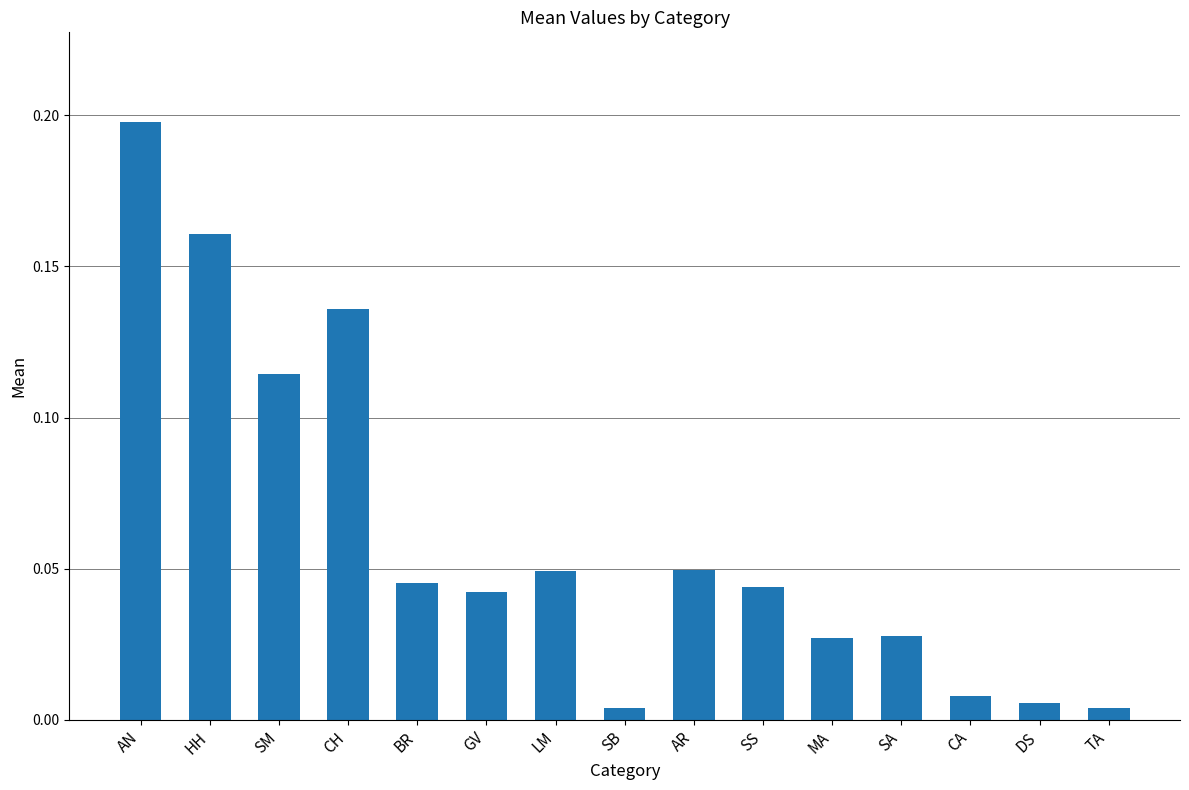

What is the label of the 15th bar from the left?

TA